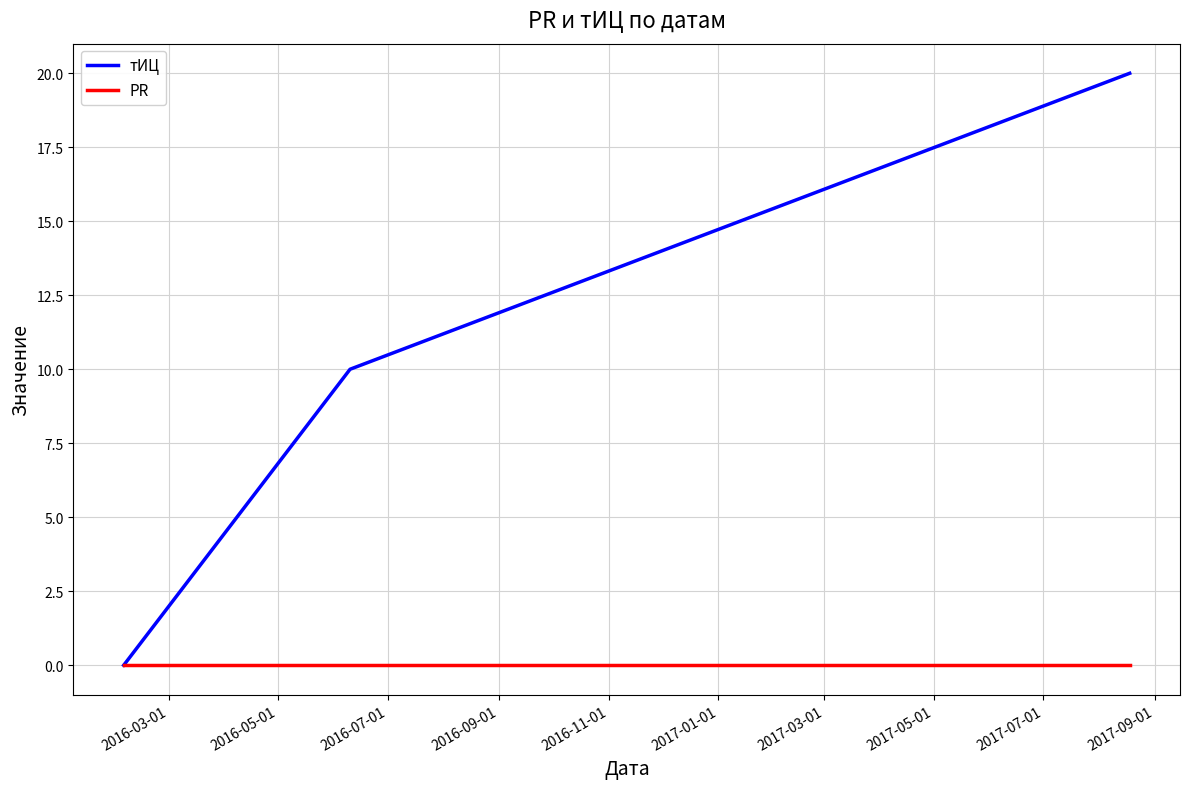

What is the greatest value displayed?

20